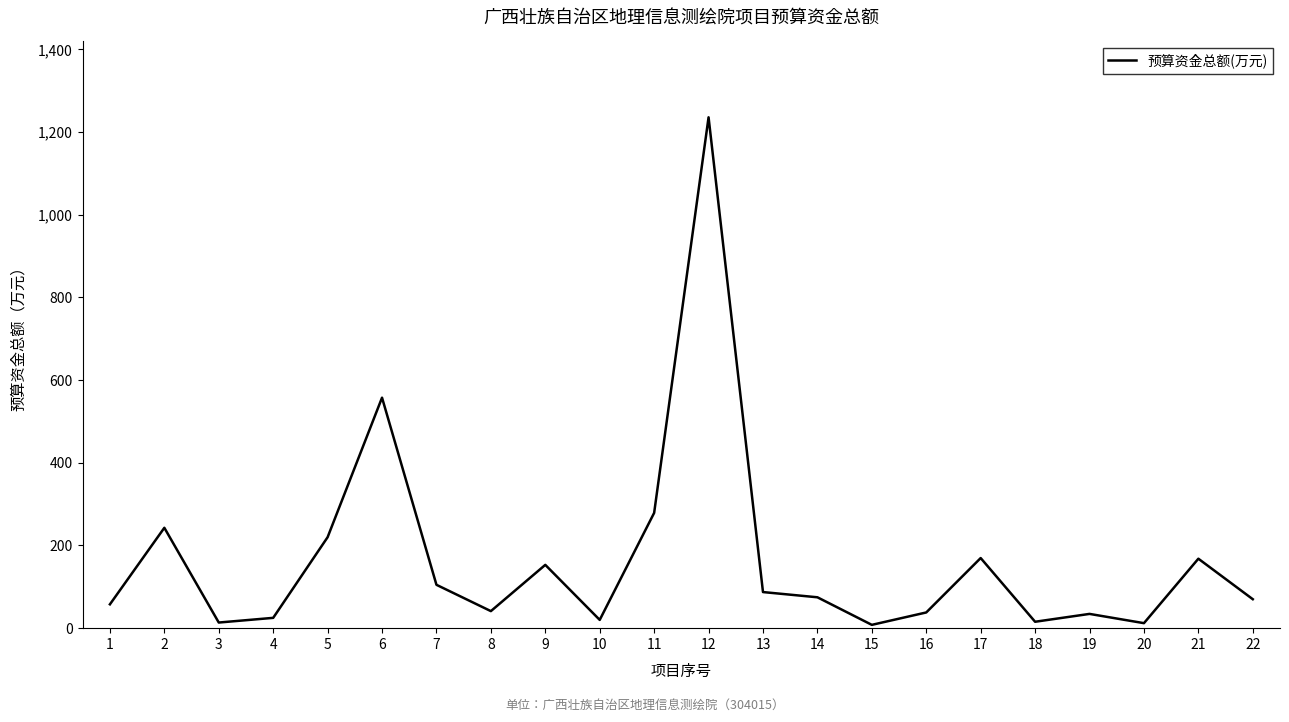

What is the difference between the second highest and second lowest values?

545.4